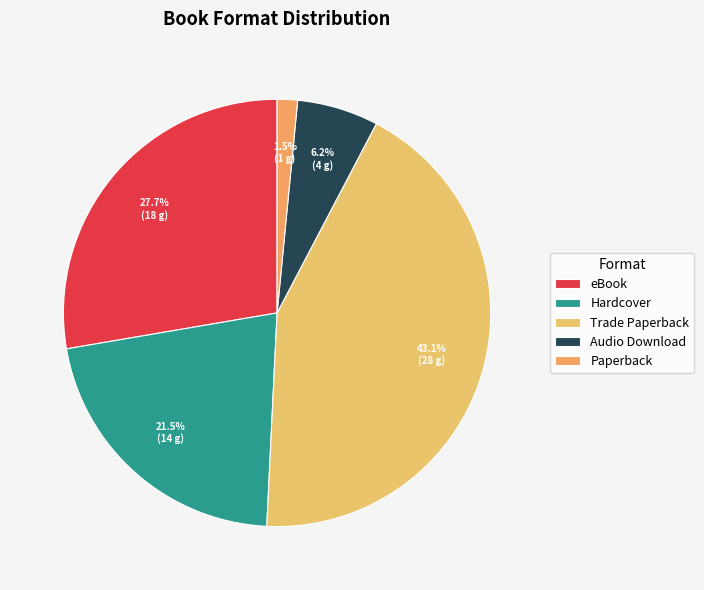

What is the ratio of the value at eBook to the value at Trade Paperback?

0.6